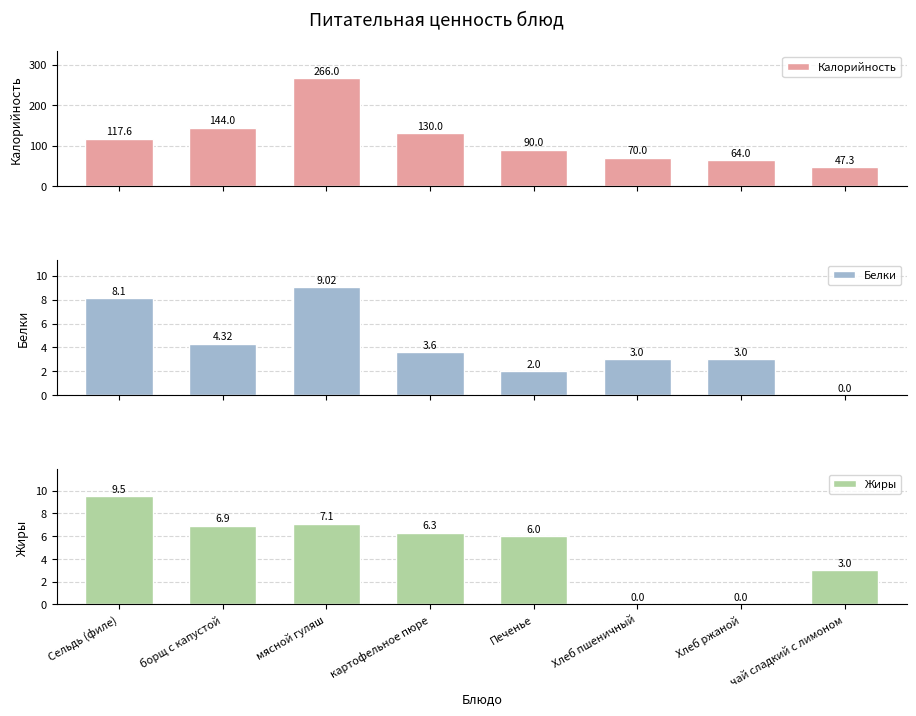

The Калорийность series shows 47.3 at чай сладкий с лимоном. True or false?

True